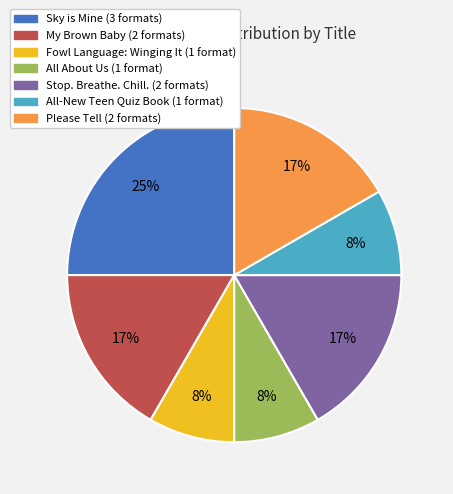

Is it true that My Brown Baby is 17% of the pie?

True